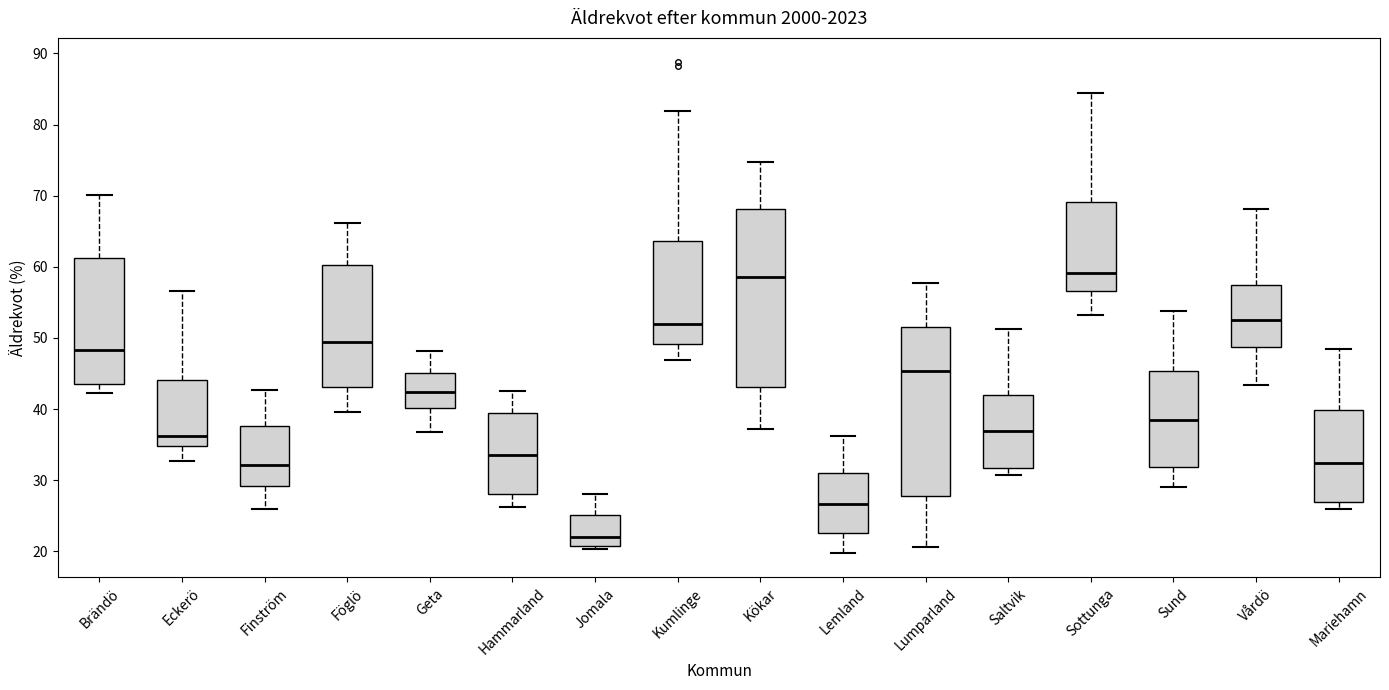

Comparing the boxes themselves (not the whiskers), which one is the tallest?

Kökar